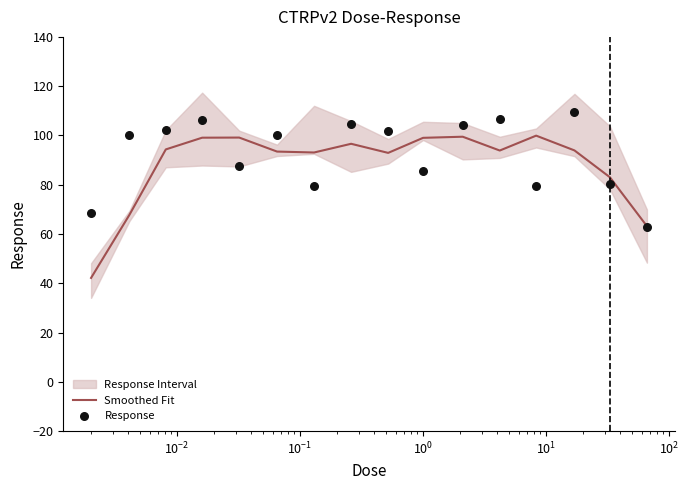

What is the maximum value for Smoothed Fit?

99.9